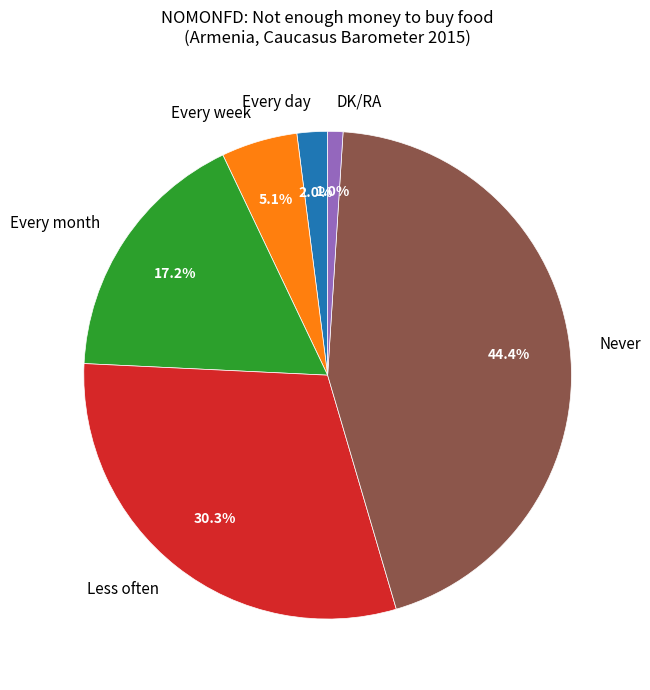

How many segments does this pie chart have?

6